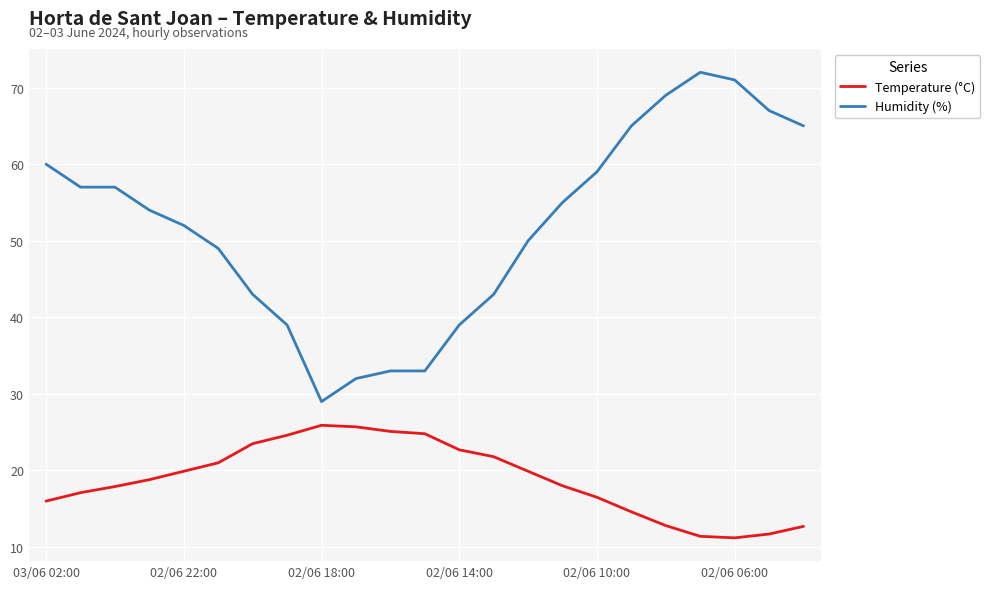

What is the greatest value displayed?

72.0